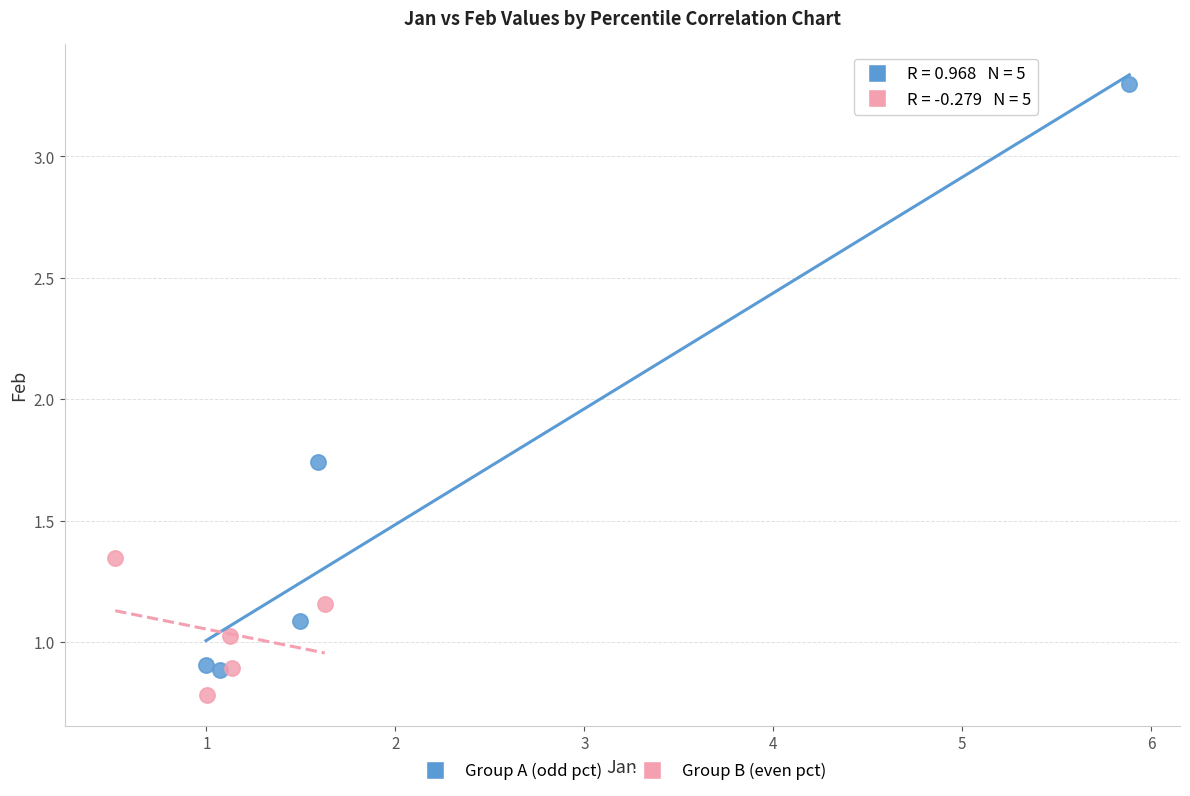

Which series contains the highest Y value?

Group A (odd pct)